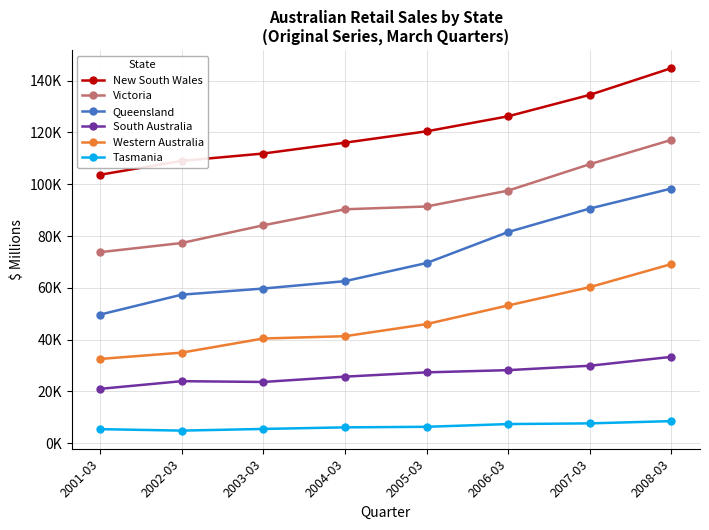

Does the chart have visible grid lines?

Yes